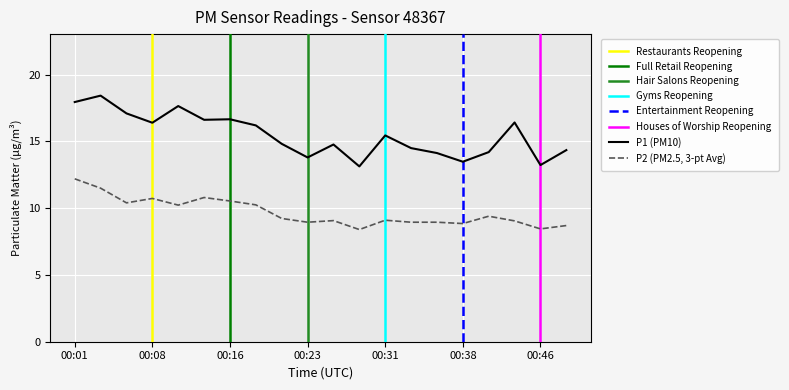

What is the total value across all series at 00:23?

22.8